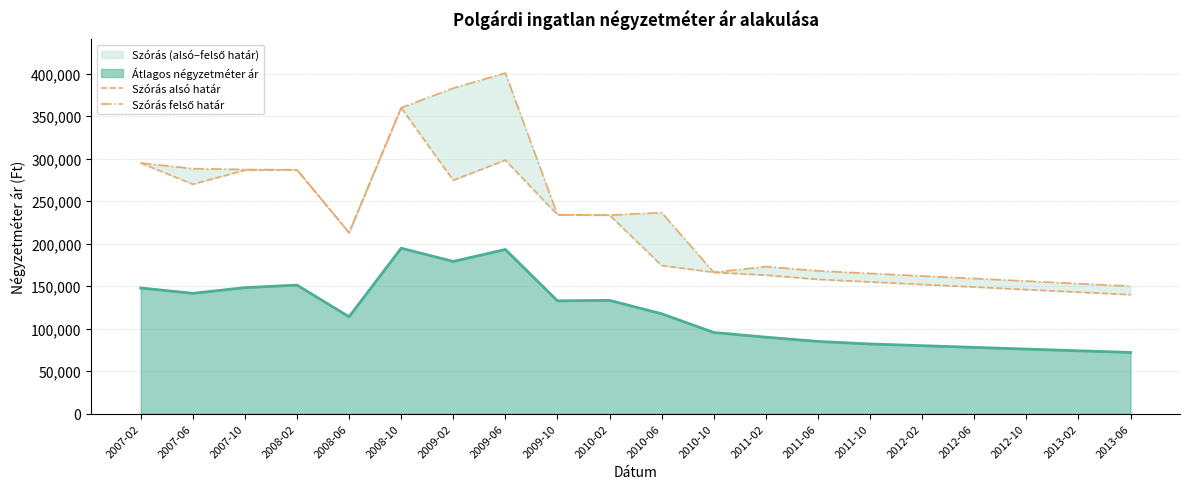

What is the total value across all series at 2009-06?

699106